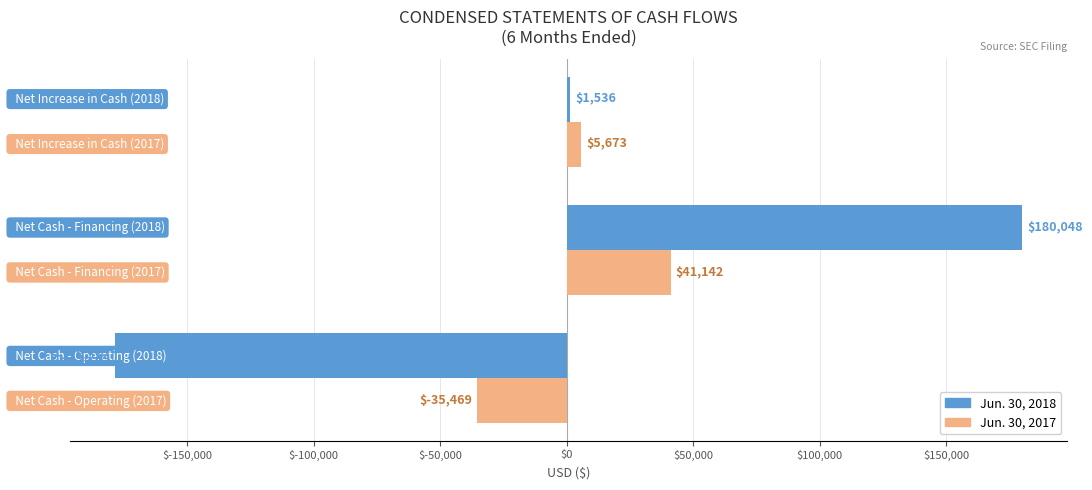

What is the sum of all Jun. 30, 2017 values?

11346